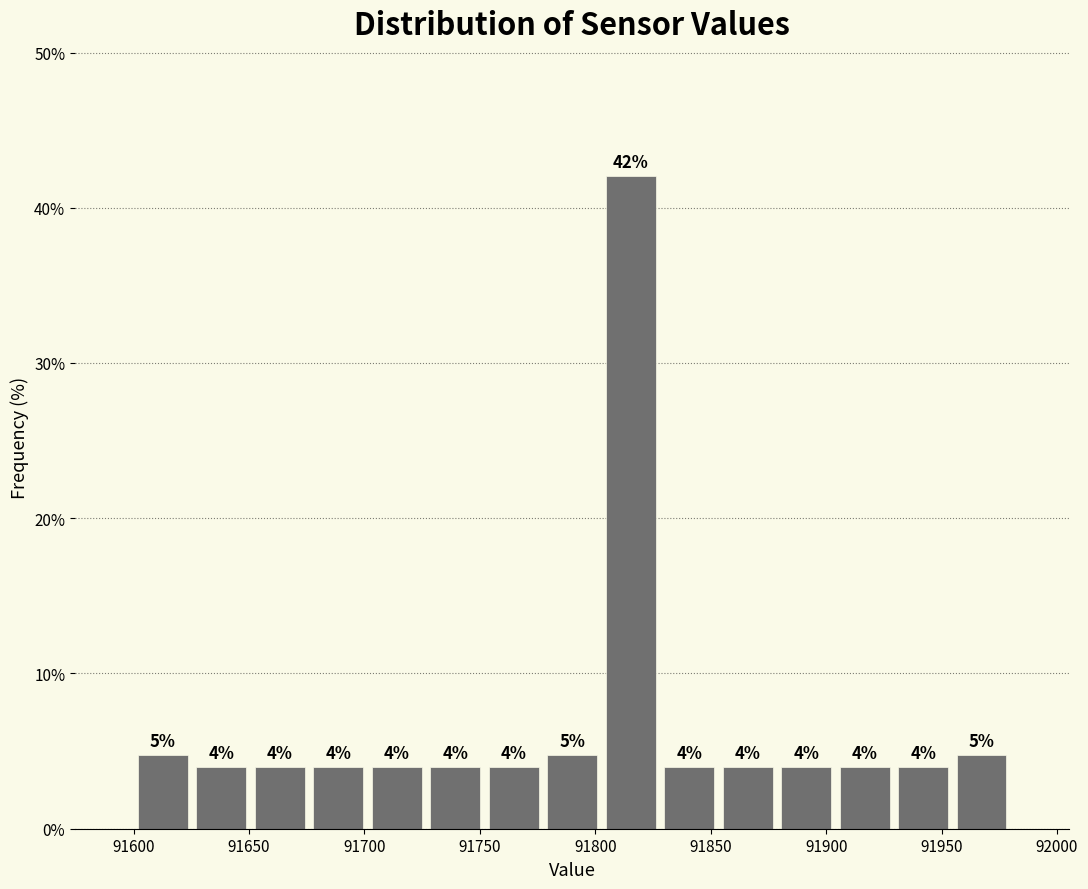

Over which range of the x-axis is the bar tallest?

91805 to 91830